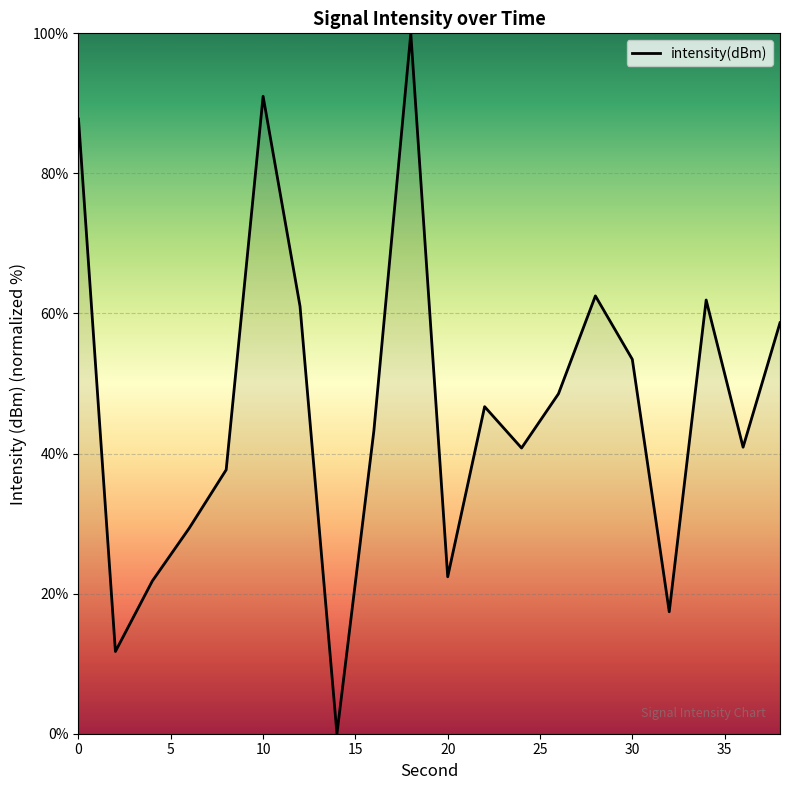

What is the difference between the maximum and minimum values?

100.0